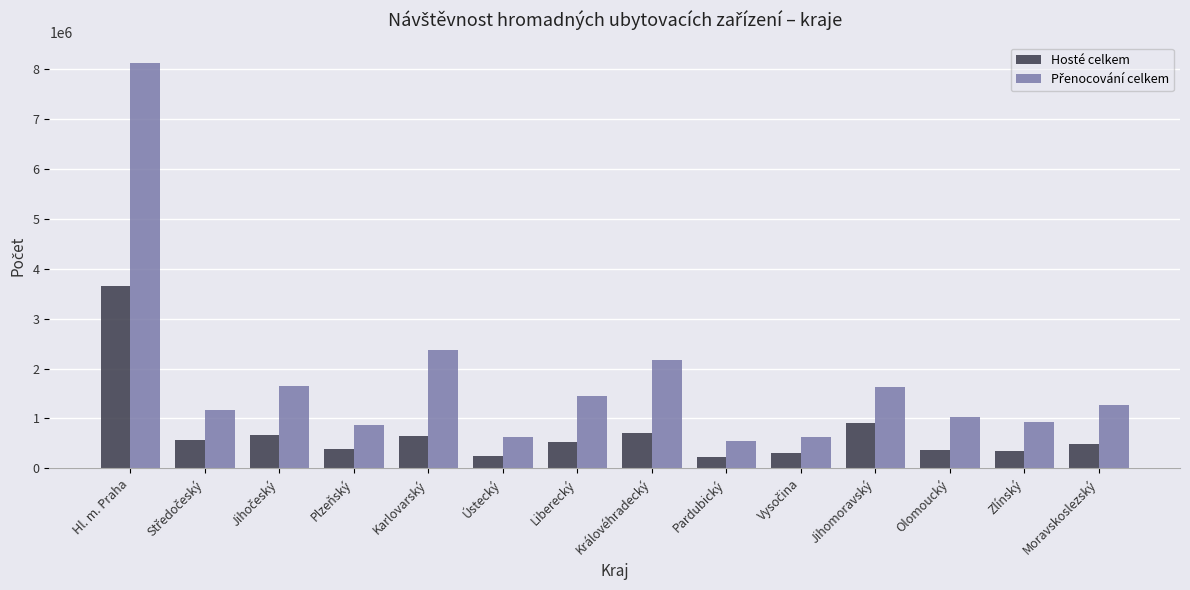

What is the spread (max minus min) of values at Zlínský?

564455